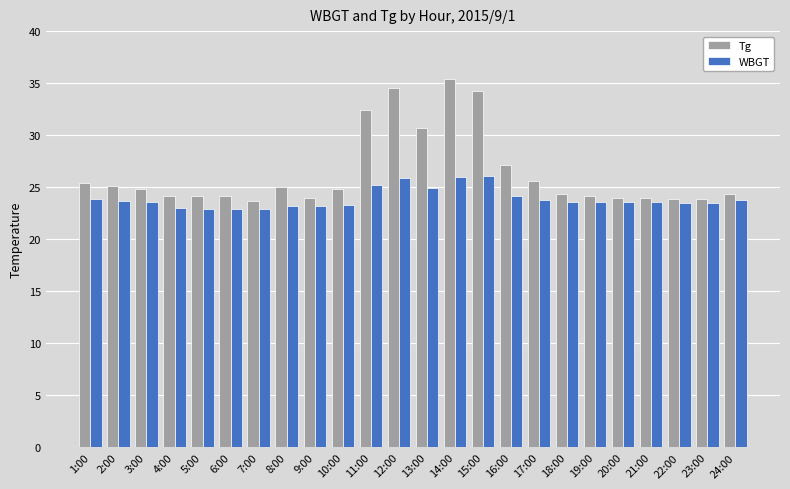

What is the minimum value shown in the chart?

22.9